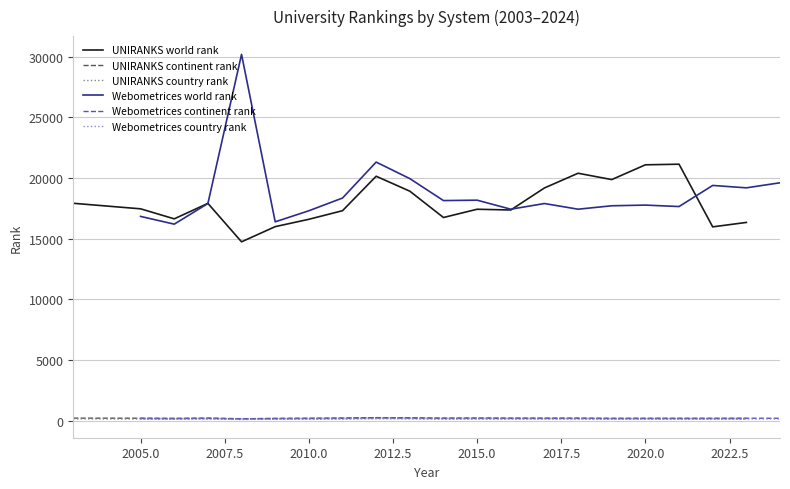

True or false: Webometrices world rank and UNIRANKS continent rank intersect in this chart.

False